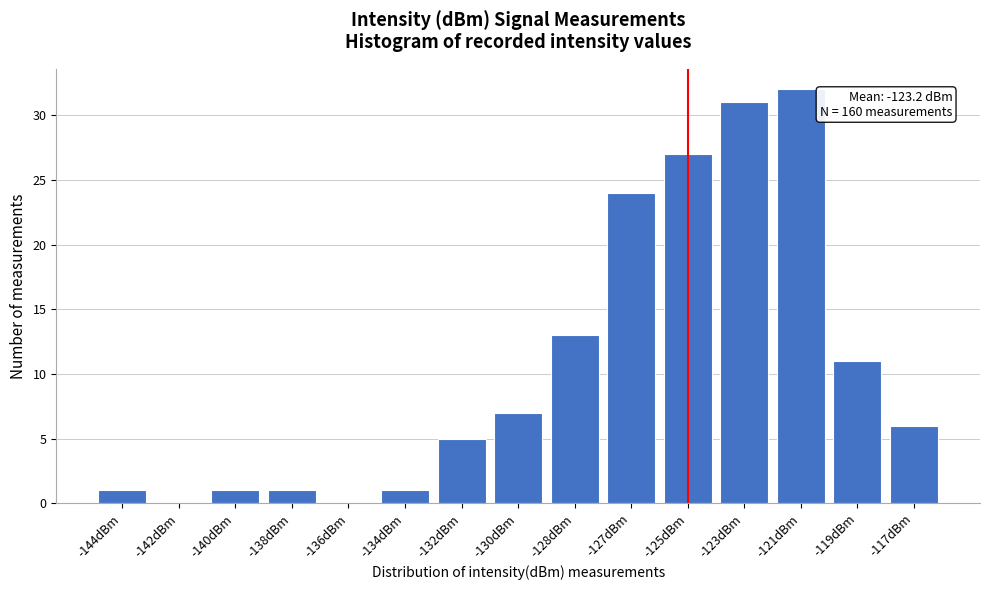

Reading left to right, list all the values displayed in this chart.

-144dBm=1	-142dBm=0	-140dBm=1	-138dBm=1	-136dBm=0	-134dBm=1	-132dBm=5	-130dBm=7	-128dBm=13	-127dBm=24	-125dBm=27	-123dBm=31	-121dBm=32	-119dBm=11	-117dBm=6